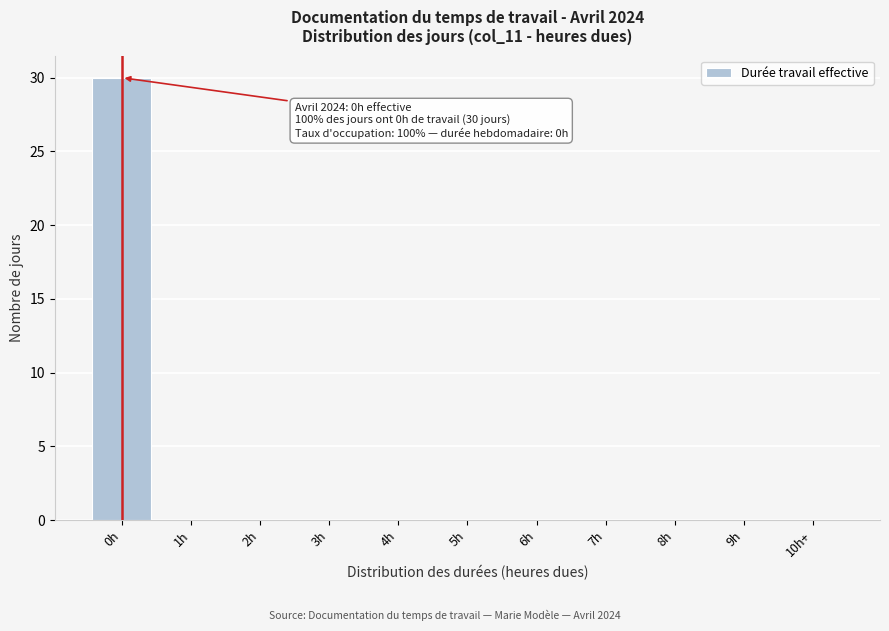

Reading left to right, extract all data points from this chart.

0h=30	1h=0	2h=0	3h=0	4h=0	5h=0	6h=0	7h=0	8h=0	9h=0	10h+=0